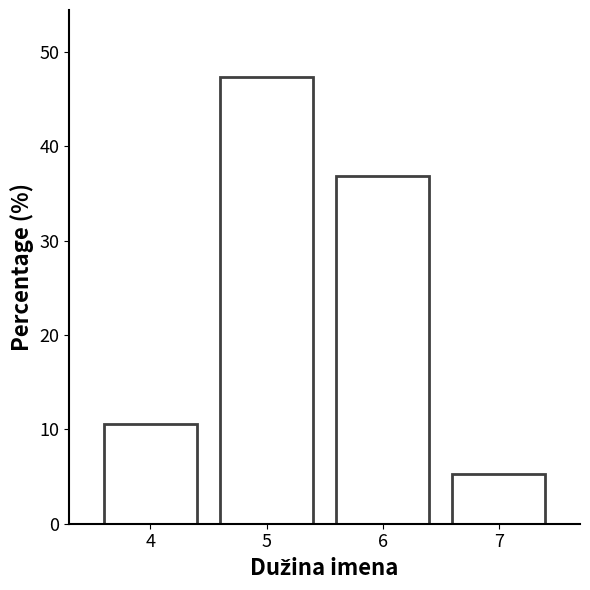

Reading left to right, transcribe all the data shown in this chart.

4=10.5	5=47.4	6=36.8	7=5.3